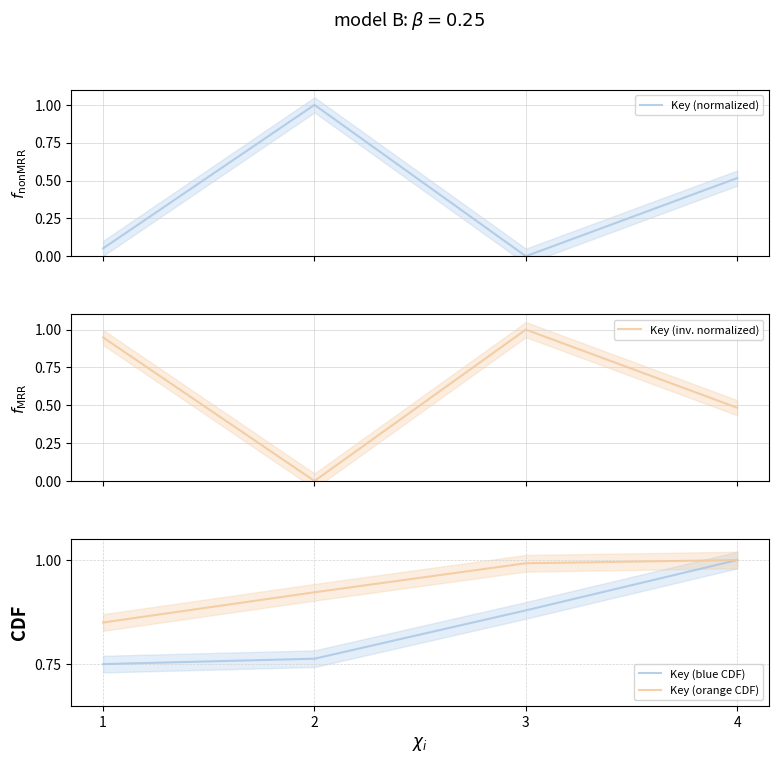

Which has a higher value, 2 or 3?

2